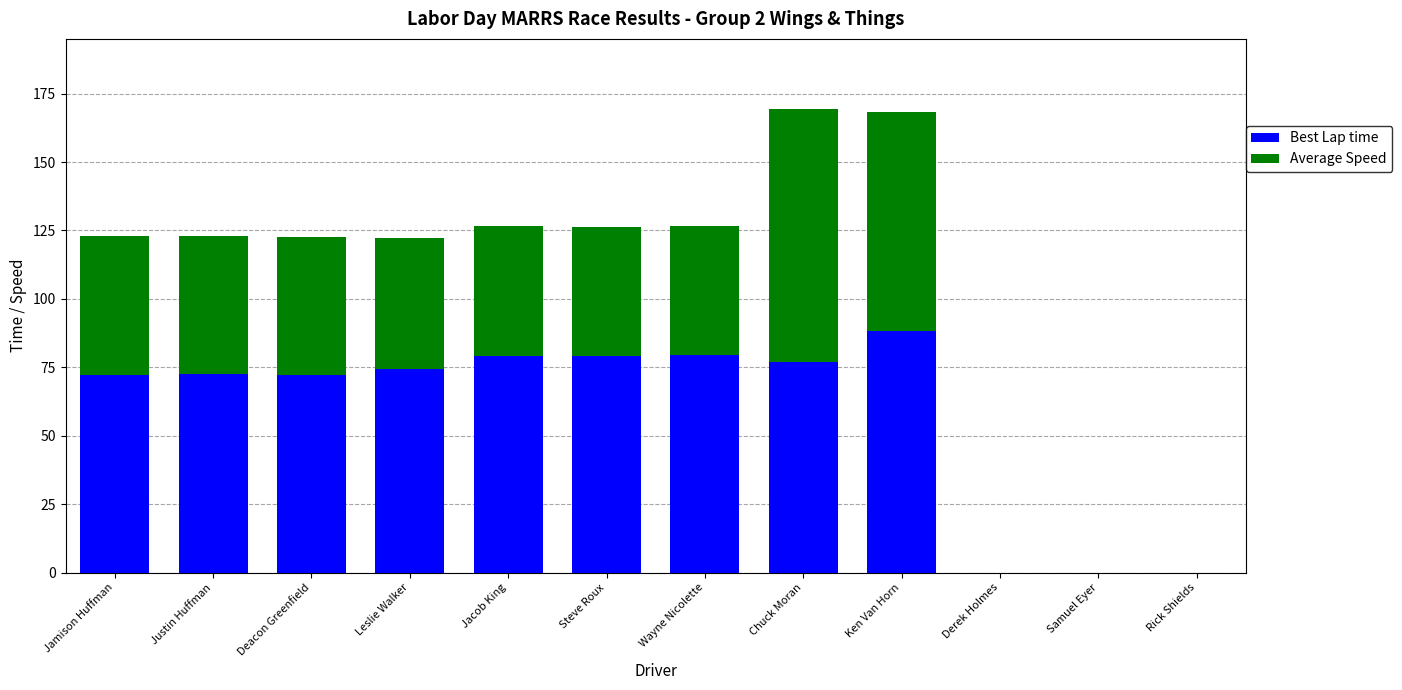

What is the sum of the Best Lap time values at Derek Holmes and Jamison Huffman?

72.2